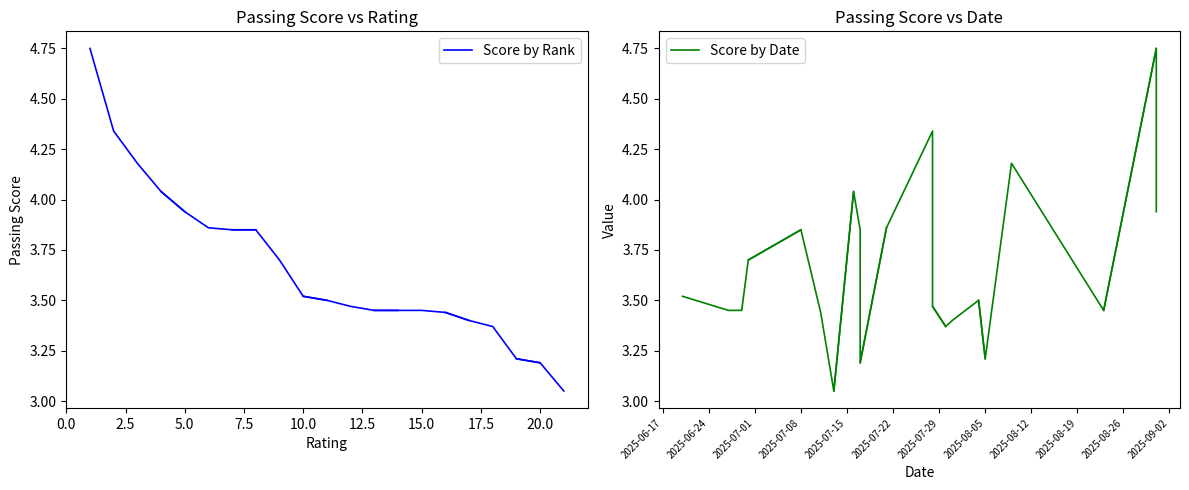

At how many categories does at least one series exceed 4?

4